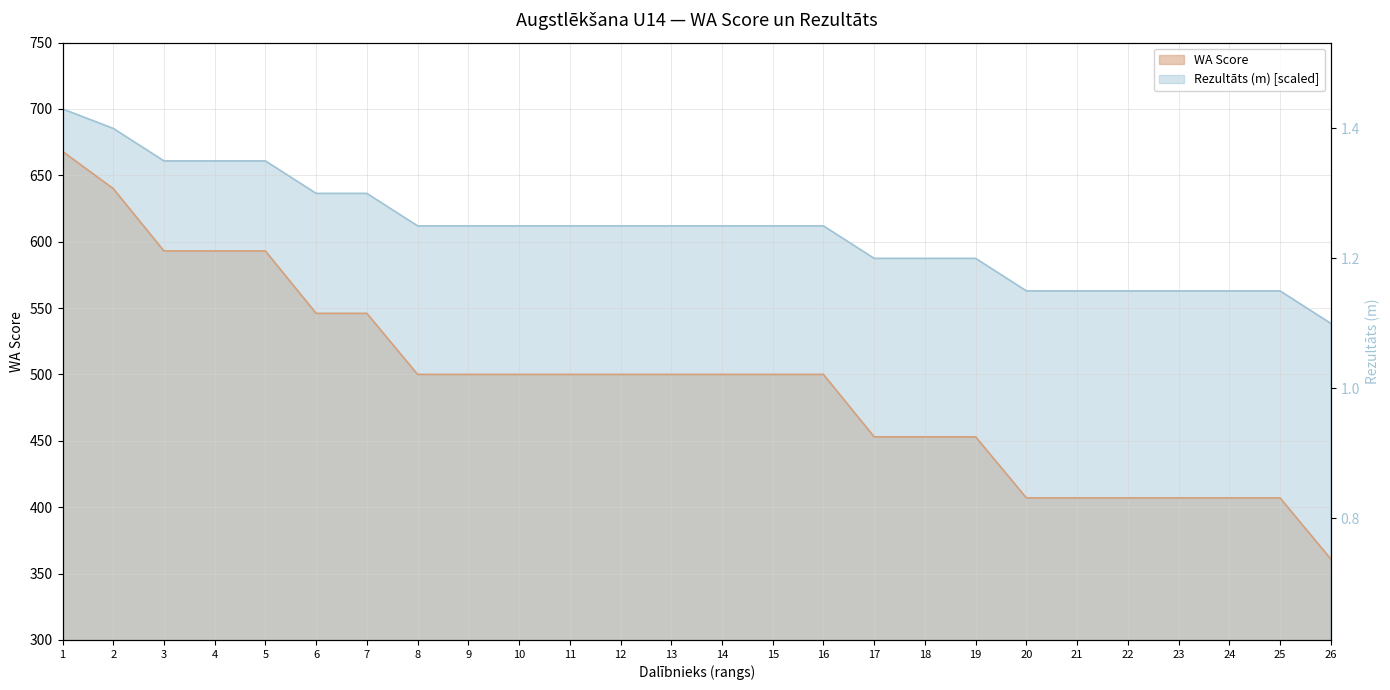

What is the average value?

494